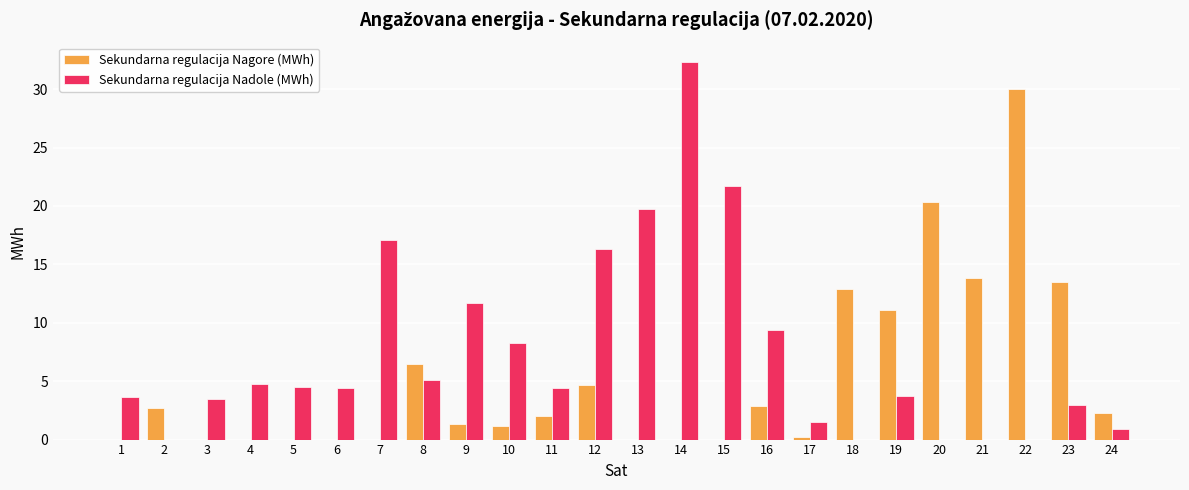

Which series changed the most between 10 and 17?

Sekundarna regulacija Nadole (MWh)